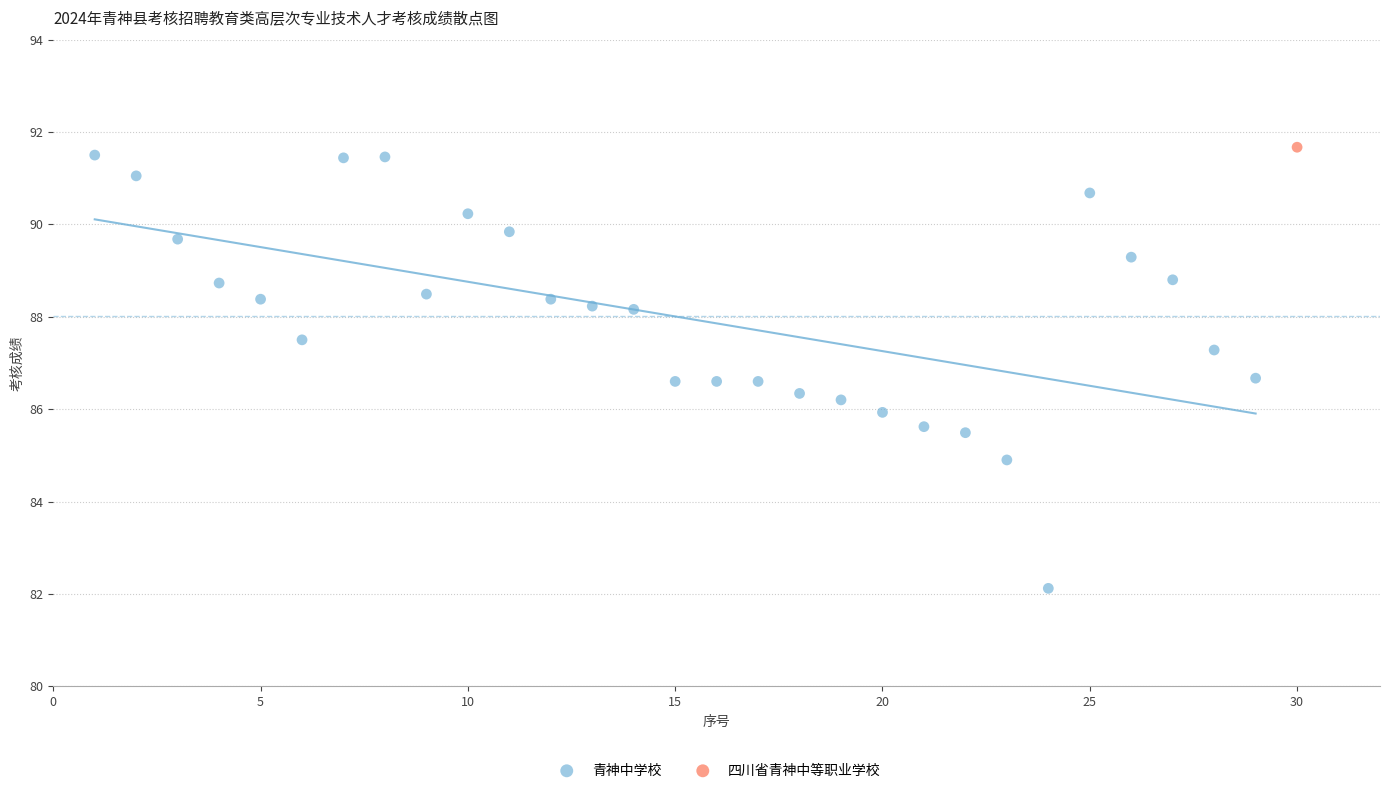

What are all the series names shown in the legend?

青神中学校, 四川省青神中等职业学校